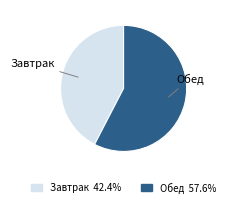

Rank the categories by value from lowest to highest.

Завтрак, Обед